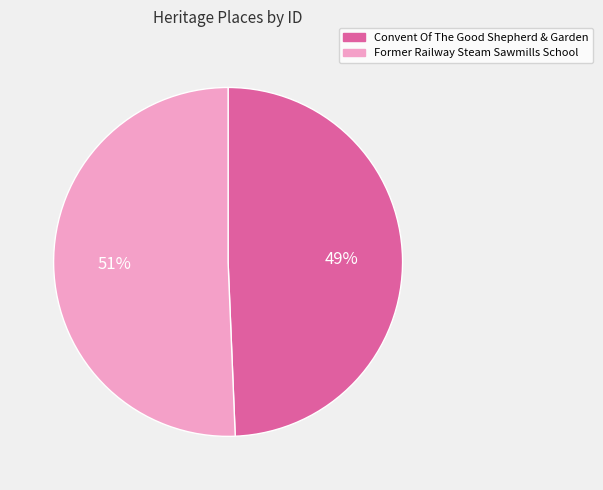

Which category has the biggest portion of the pie?

Former Railway Steam Sawmills School